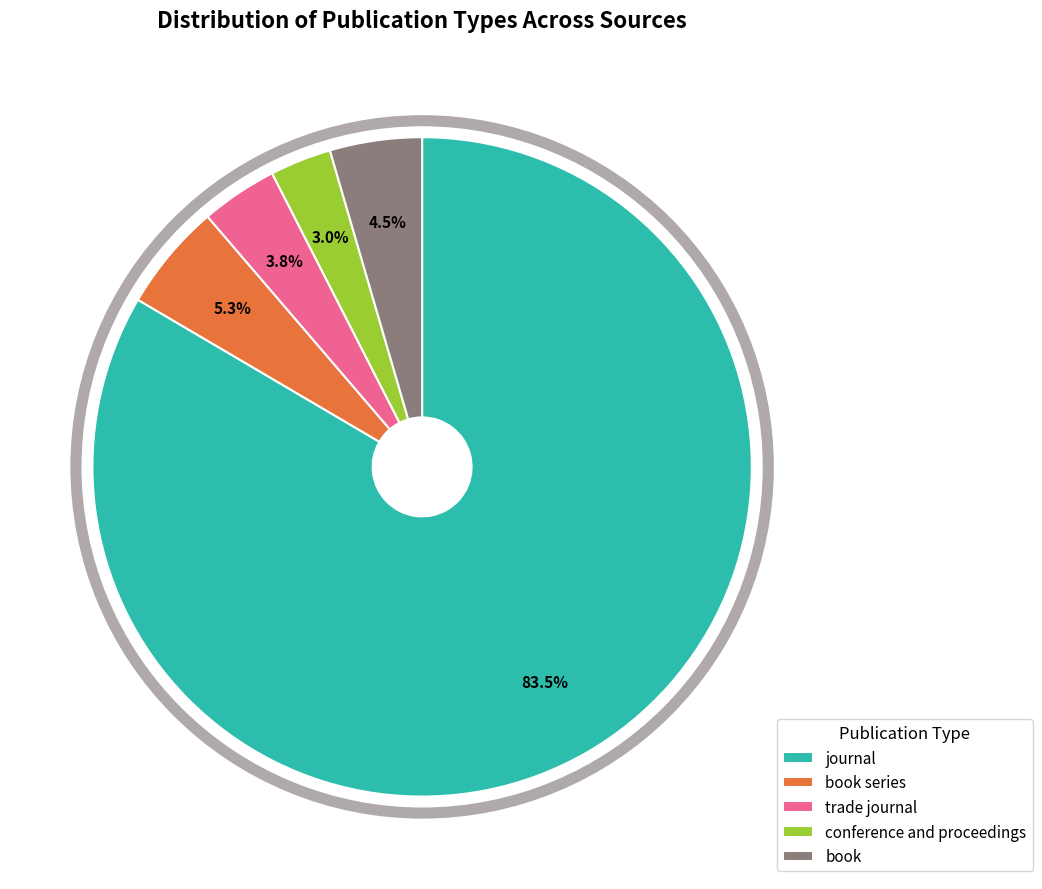

How many segments does this pie chart have?

5